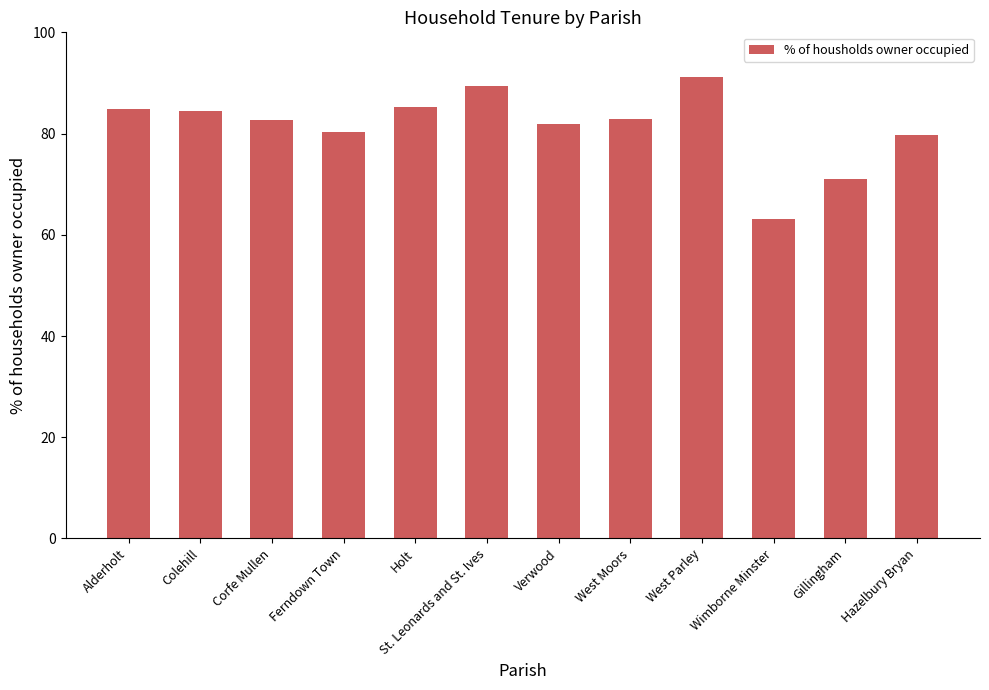

What is the label of the 7th bar from the left?

Verwood